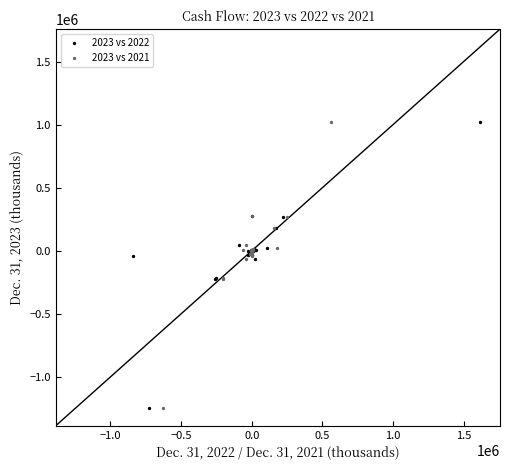

What are all the series names shown in the legend?

2023 vs 2022, 2023 vs 2021